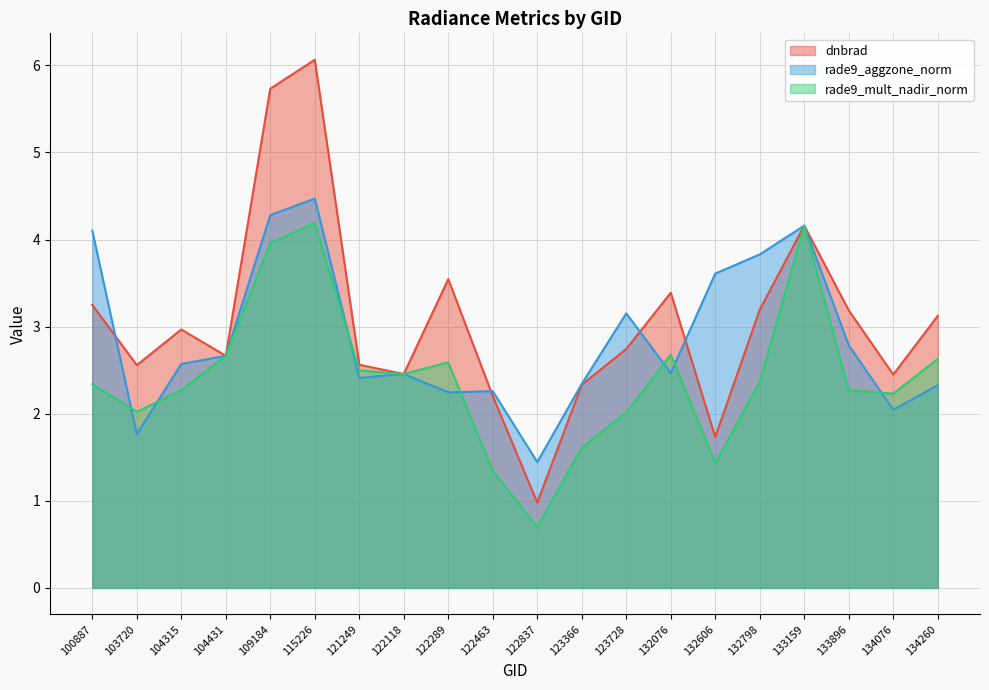

How many interior local valleys does the rade9_aggzone_norm series have?

6